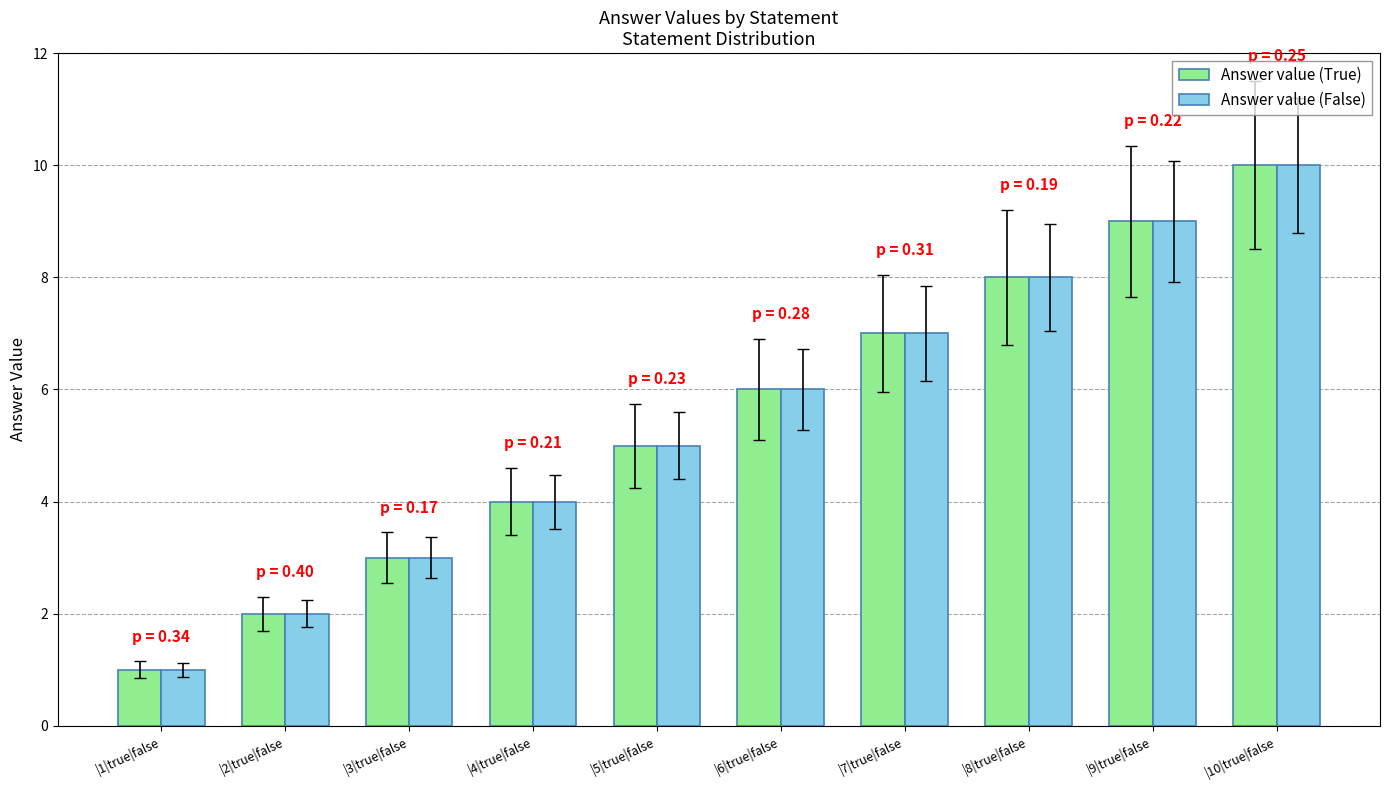

Reading left to right, what are all the values shown in this chart?

Answer value (True): 1	2	3	4	5	6	7	8	9	10
Answer value (False): 1	2	3	4	5	6	7	8	9	10